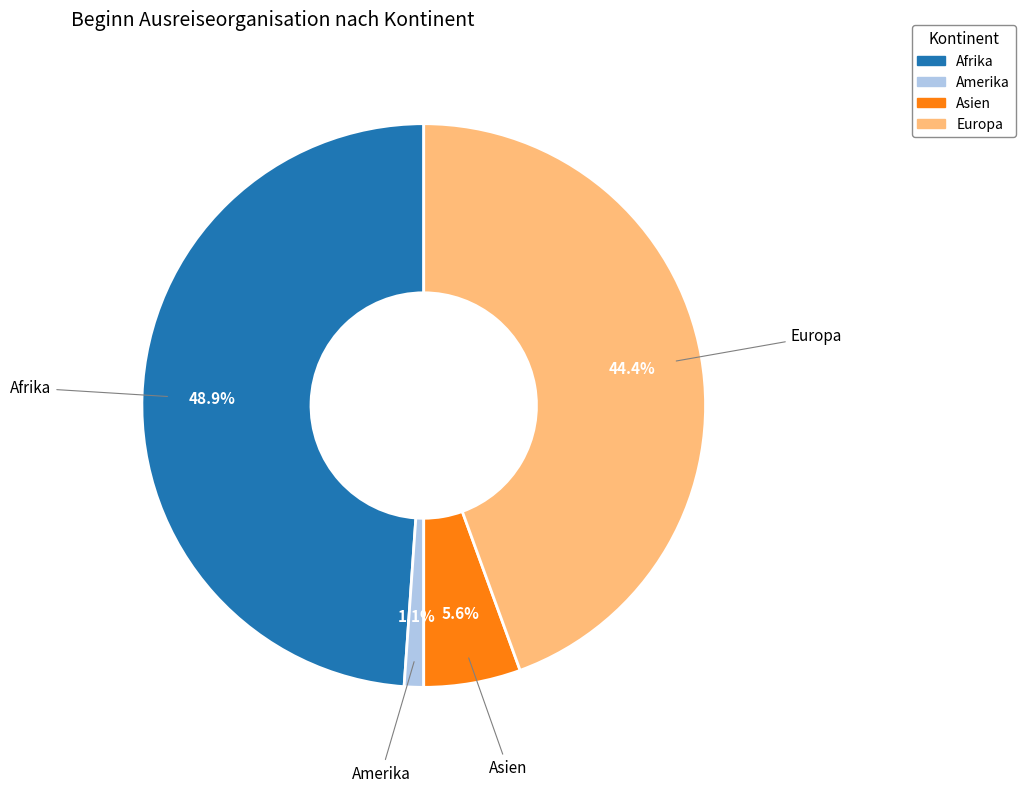

Does Amerika account for over 50% of the chart?

No